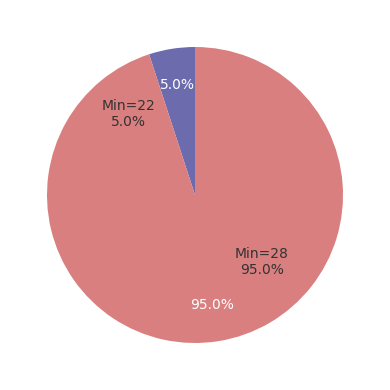

Approximately how many times larger is the value at 28 compared to 28?

1.0